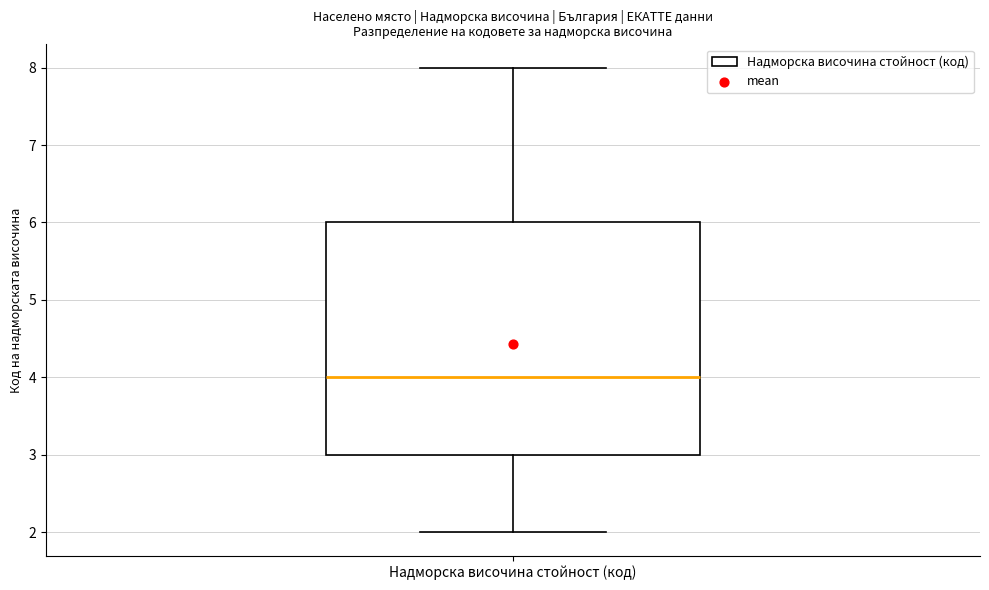

Transcribe this box plot: give where the median line is, the range the box spans, and where the two whiskers end, as read against the y-axis. The values are not printed on the chart, so give them approximately, as read against the axis.

median 4, box 3 to 6, whiskers 2 to 8